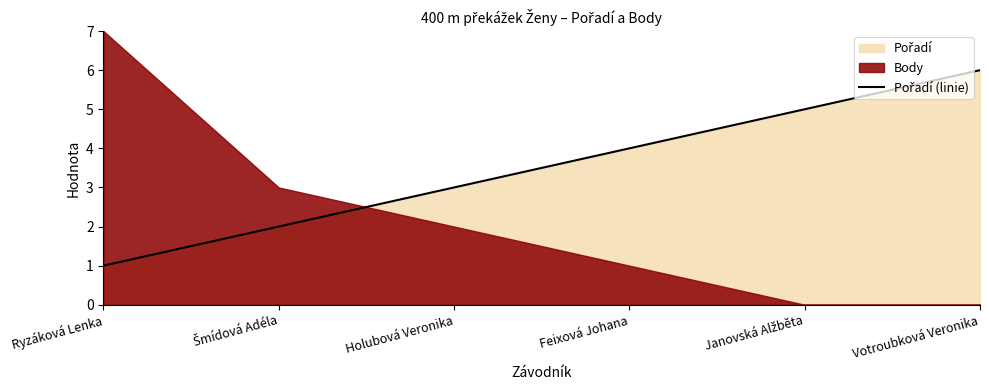

What is the change in value from Ryzáková Lenka to Feixová Johana?

+3